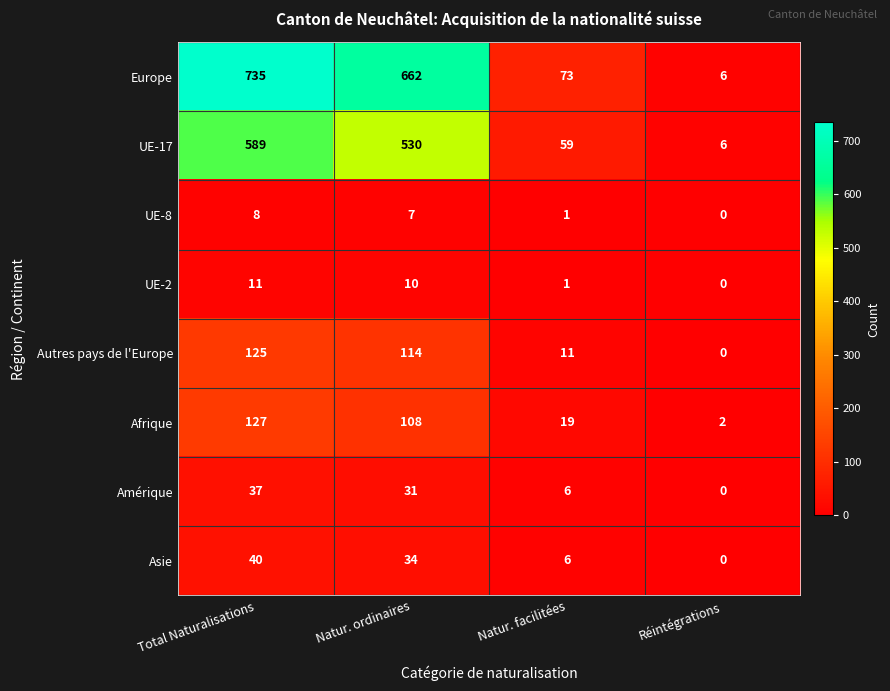

Which series has the largest total across all categories?

Europe